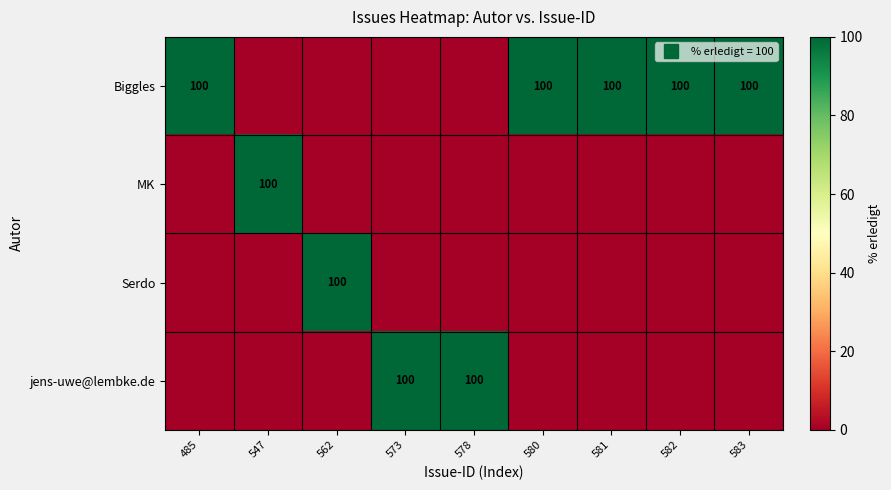

How many values in Serdo are above zero?

1